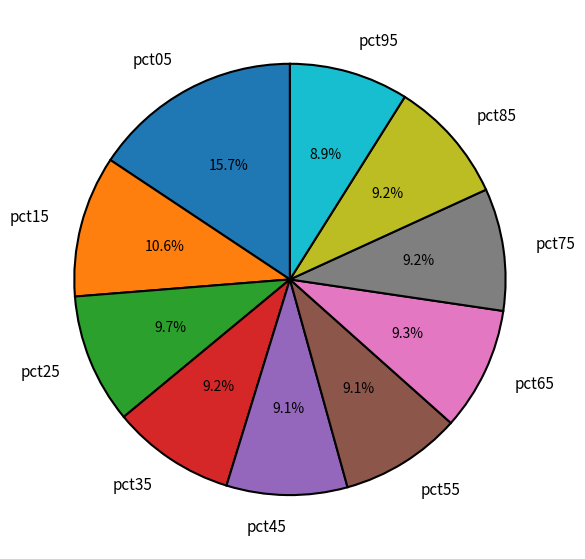

To the nearest percent, what is the difference between the largest and smallest slice percentages?

7%